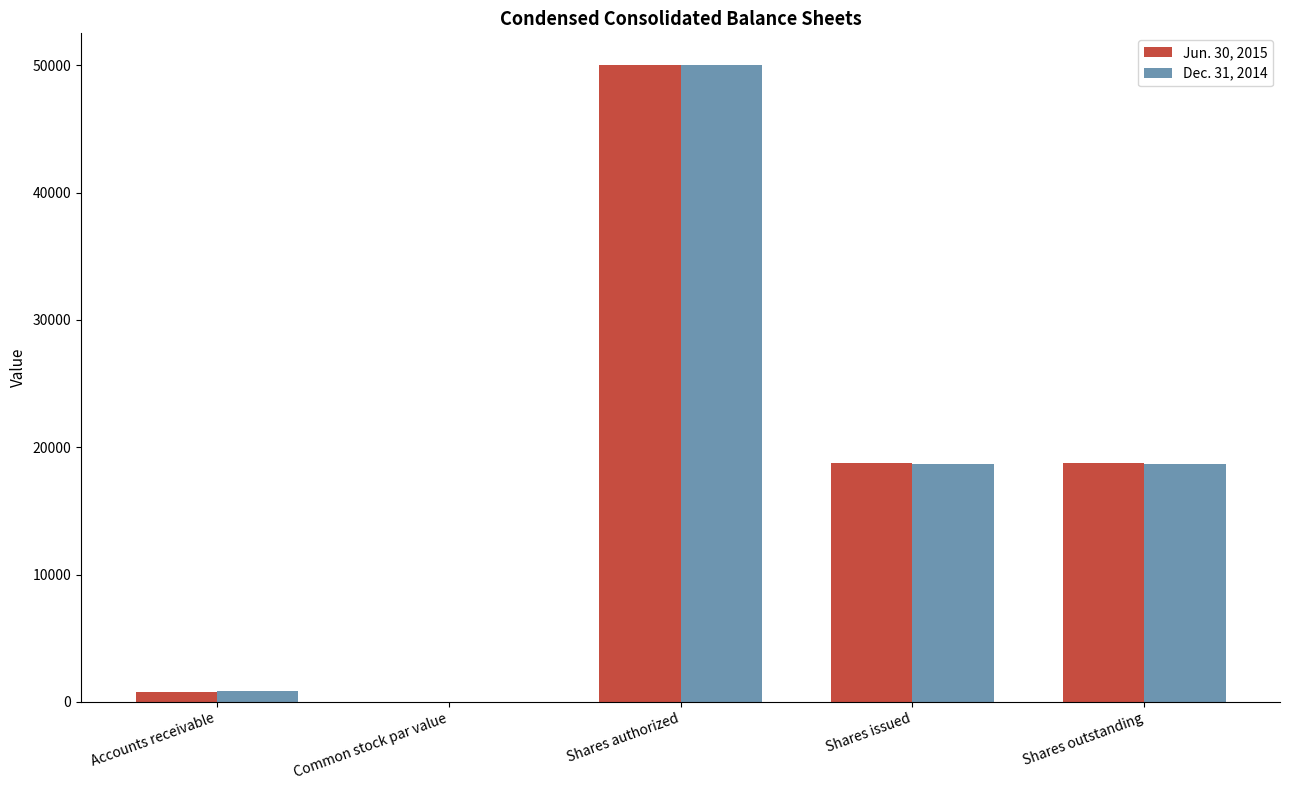

Count the number of data series in this chart.

2